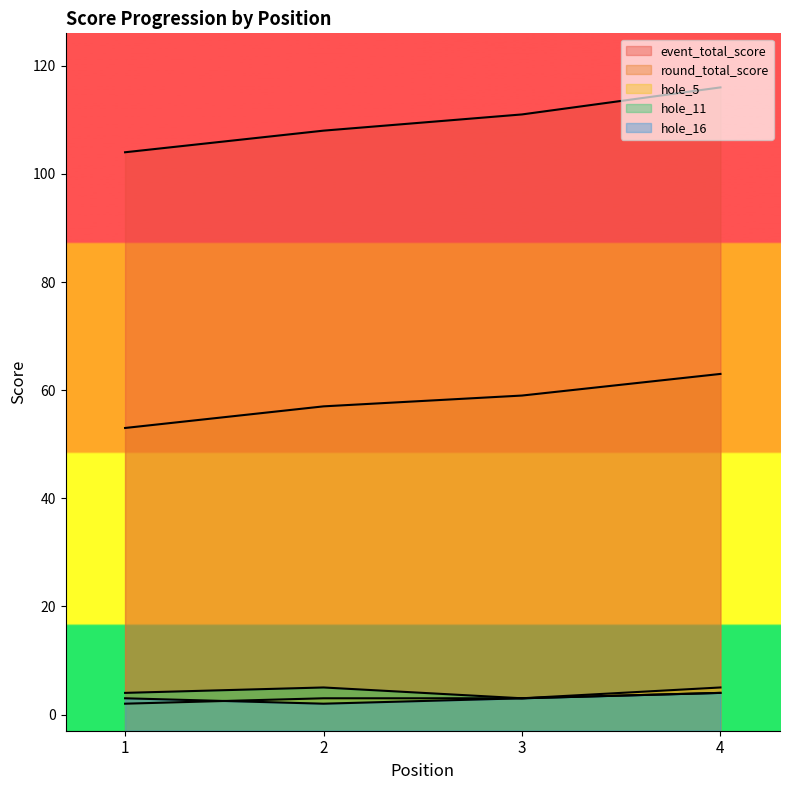

What are all the series names shown in the legend?

event_total_score, round_total_score, hole_5, hole_11, hole_16